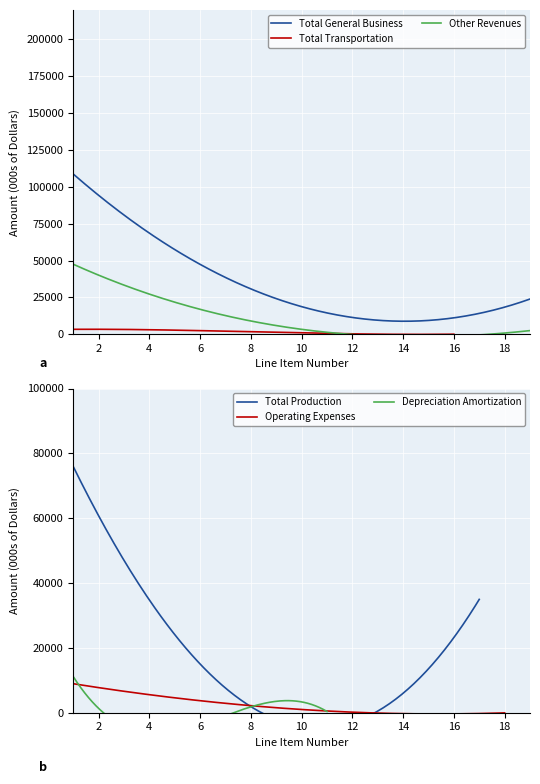

How many positive values does the Operating Expenses series have?

7